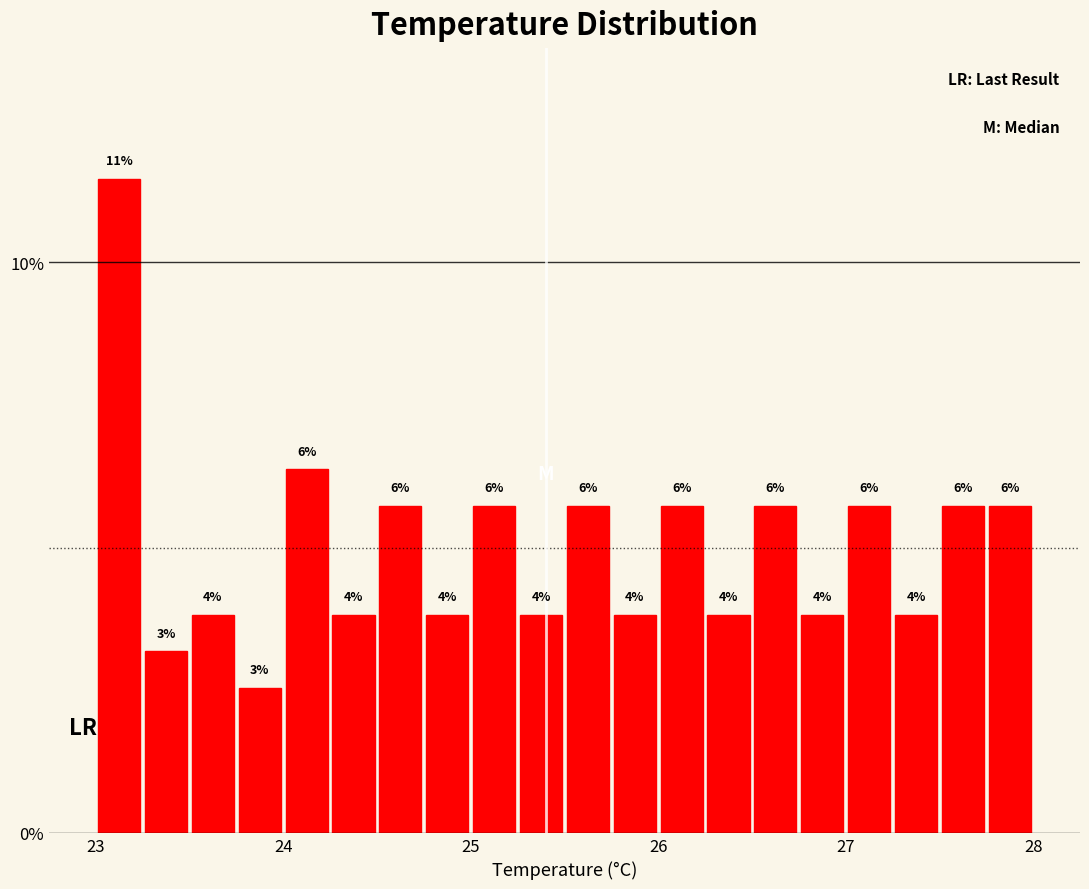

Around what value on the x-axis is the tallest bar? Give the approximate position of its centre, as read against the axis.

23.1